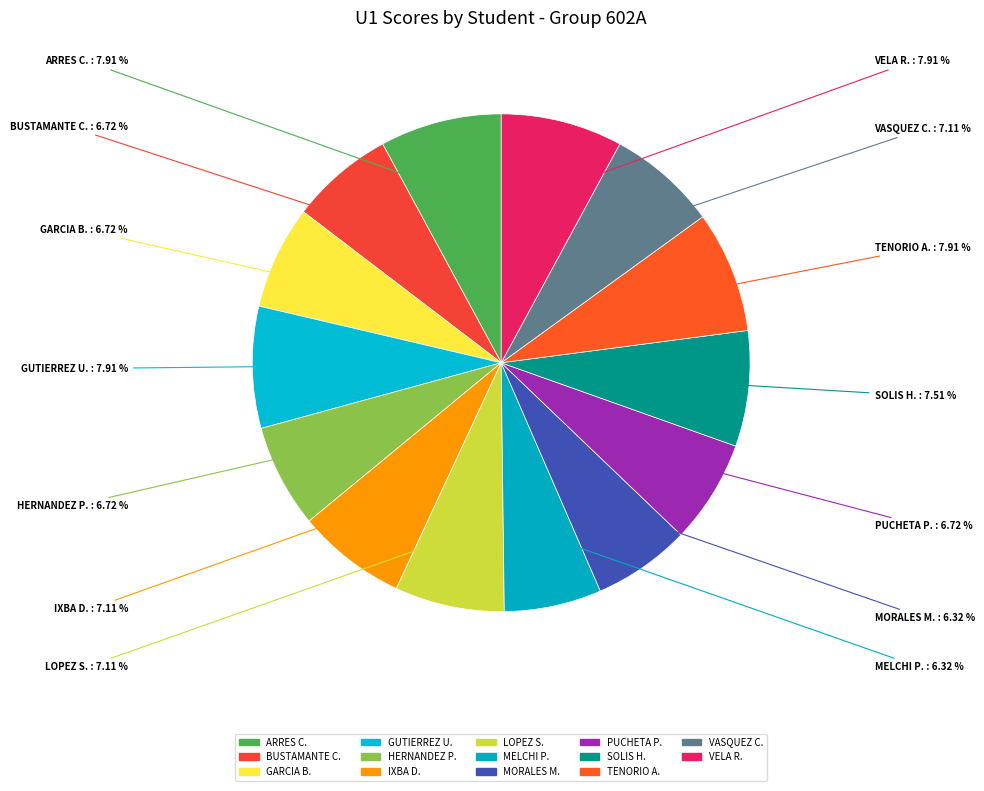

What is the ratio of the value at BUSTAMANTE C. to the value at HERNANDEZ P.?

1.0